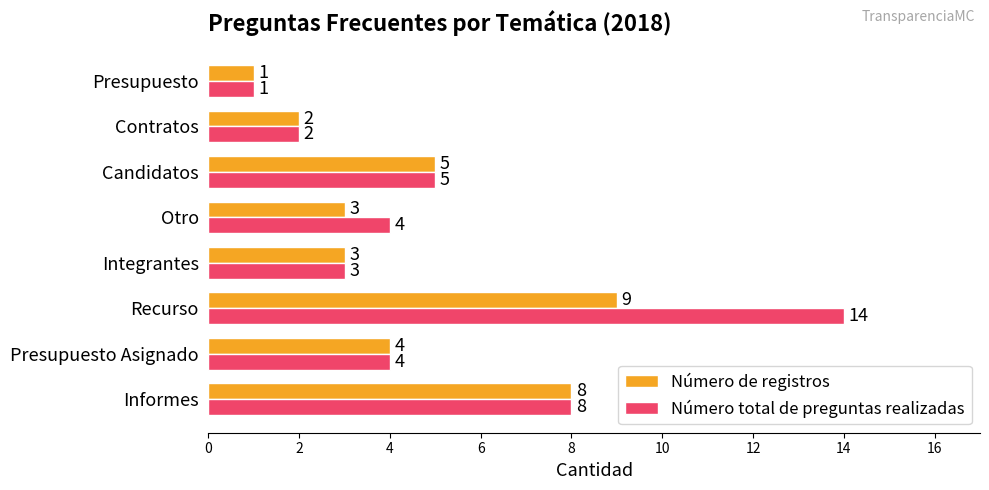

The Número total de preguntas realizadas series shows 5 at Informes. True or false?

False